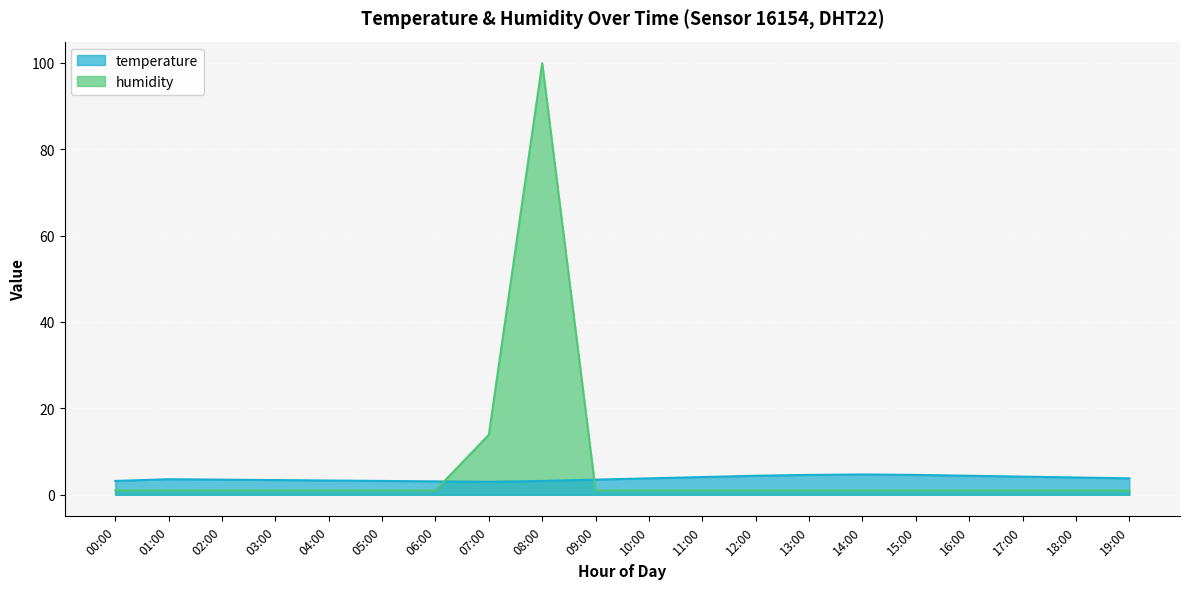

What is the smallest value displayed?

1.0